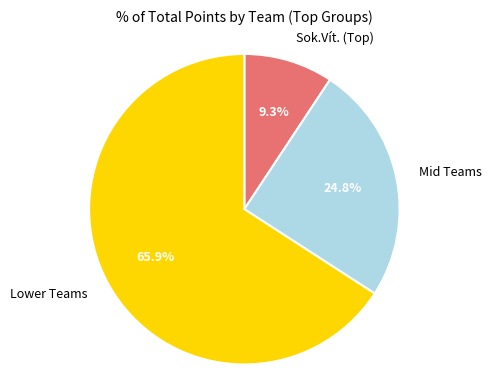

To the nearest percent, what is the difference between the largest and smallest slice percentages?

57%